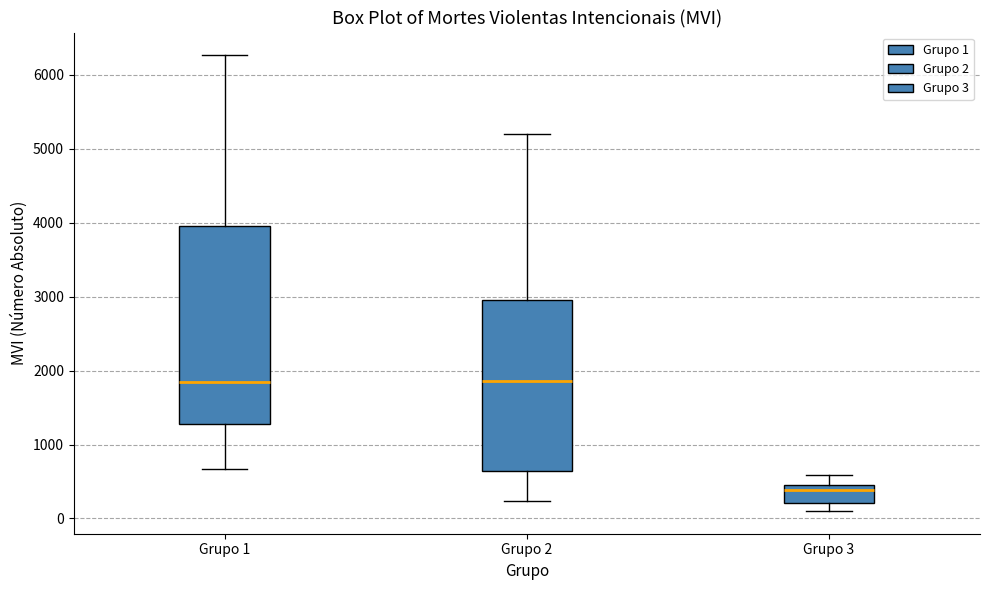

Where does the median line of the box for Grupo 2 sit on the y-axis? The values are not printed on the chart, so give them approximately, as read against the axis.

1900